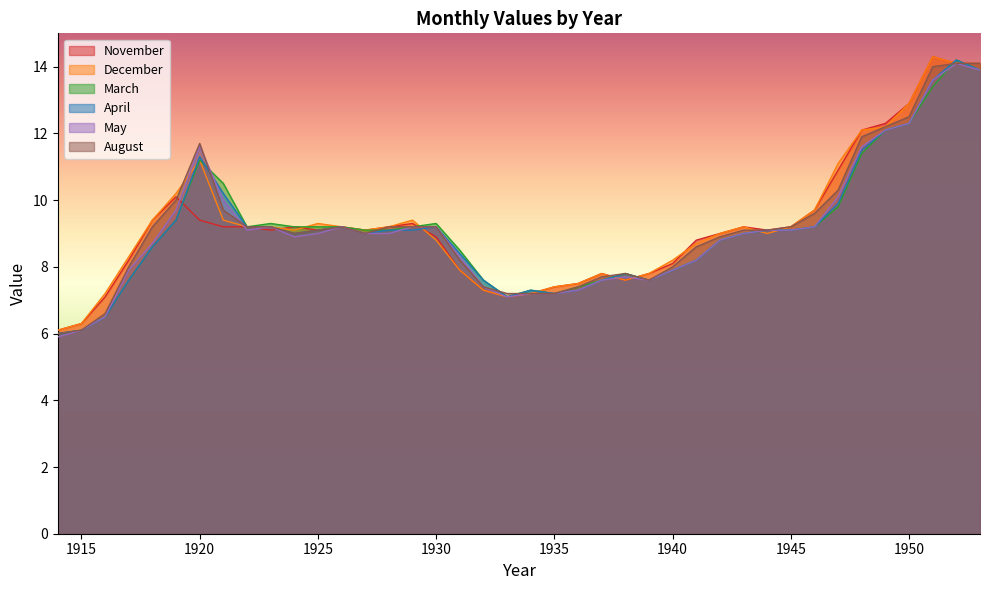

Which series has the largest total across all categories?

December